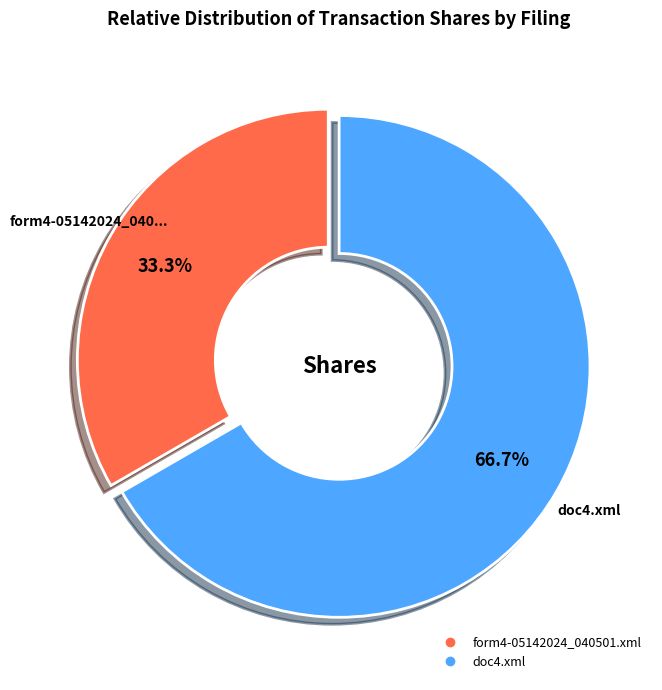

To the nearest percent, what is the average slice percentage?

50%